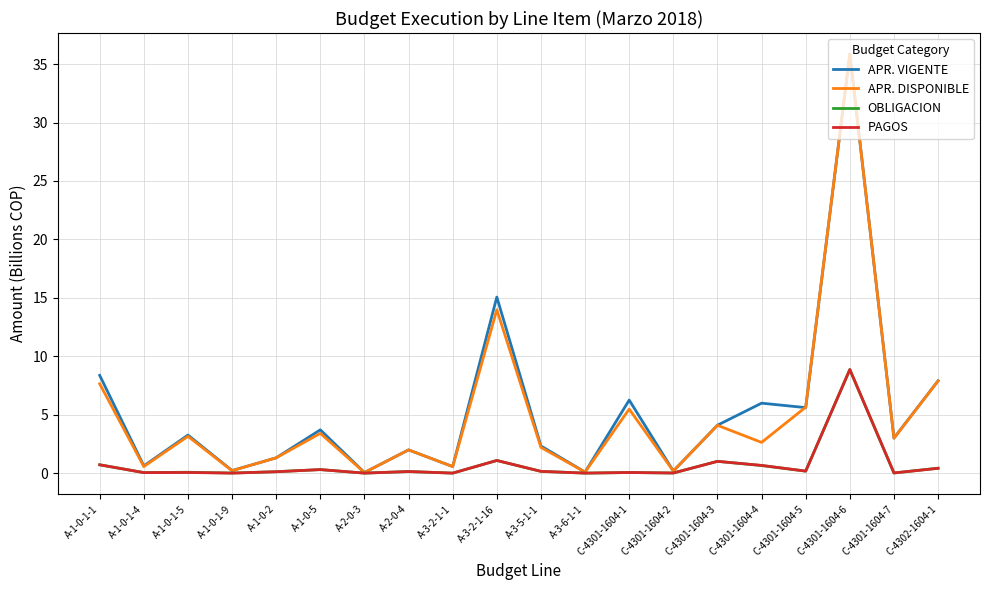

Does the chart have visible grid lines?

Yes